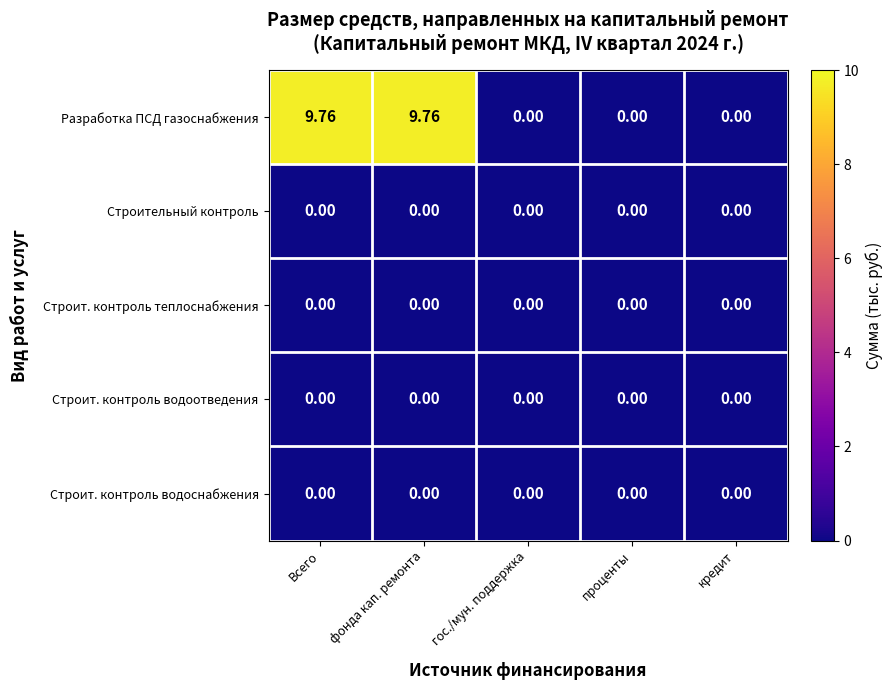

Which series has the largest range (max minus min)?

Разработка ПСД газоснабжения